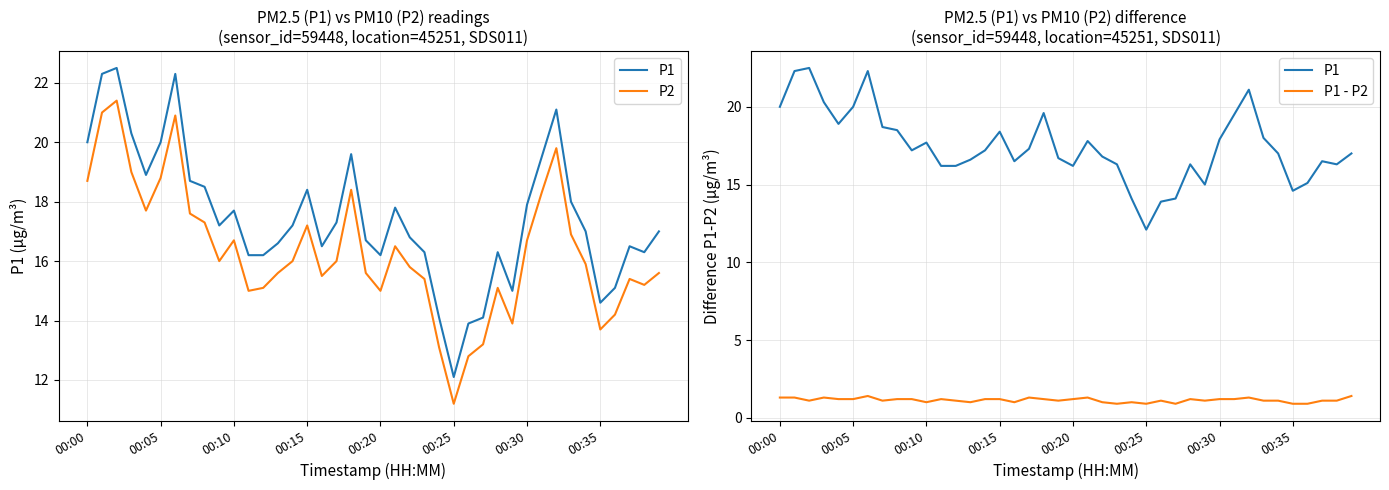

True or false: P2 has more than 1 points higher than both neighbors.

True